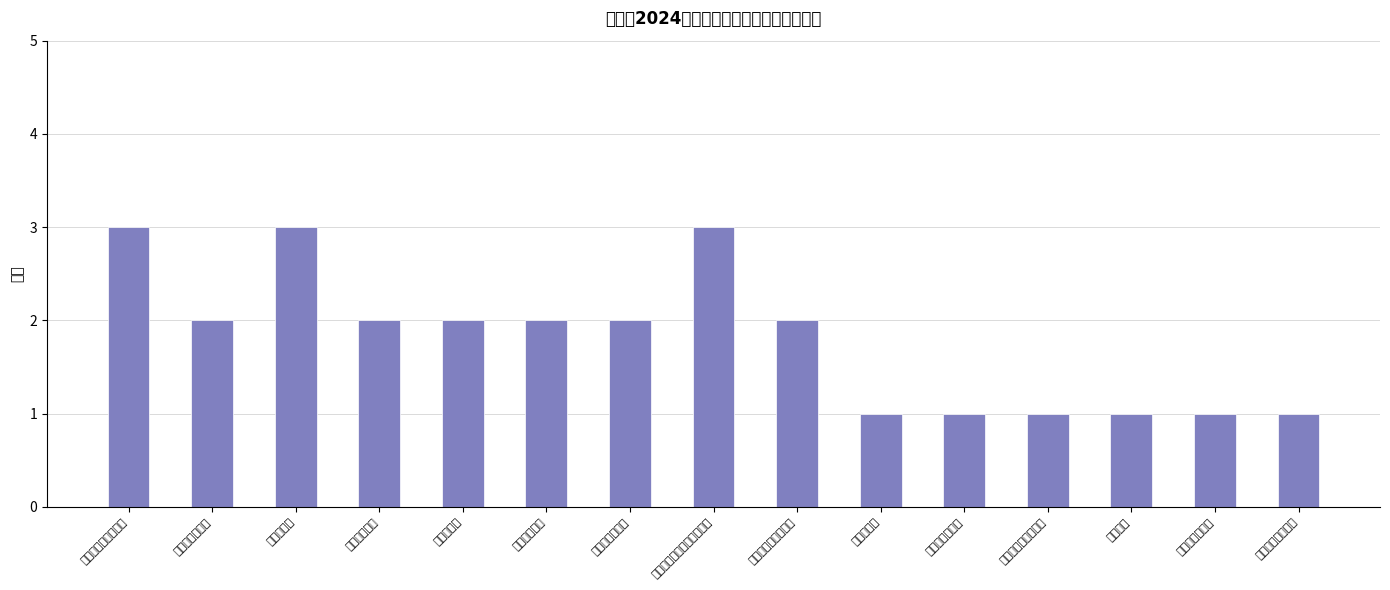

What is the value of the 14th bar from the left?

1